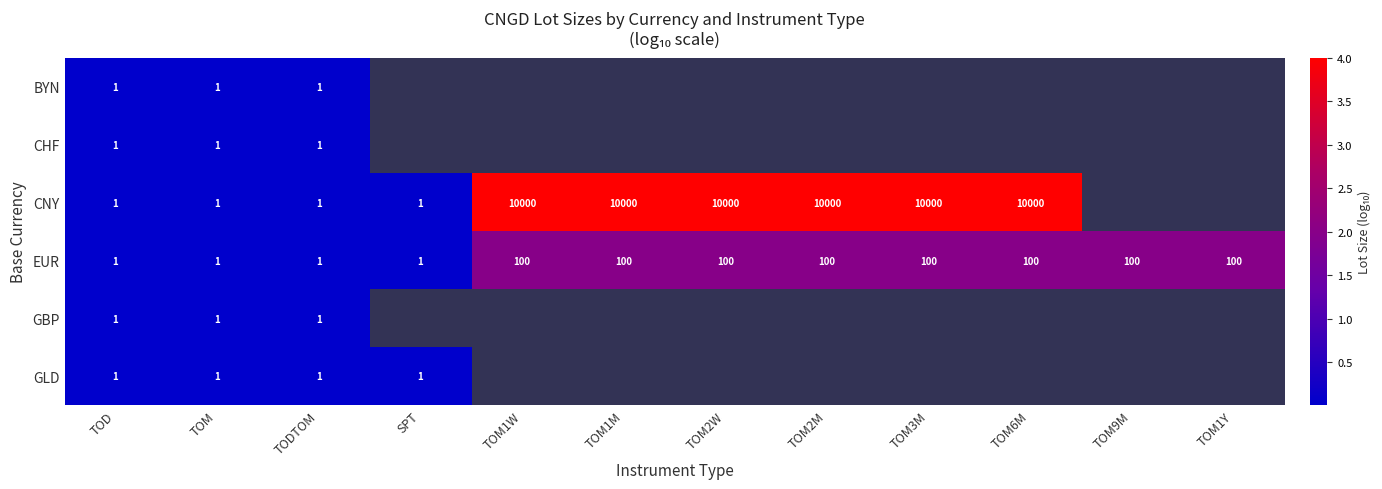

Which category has the lowest value across all series?

TOD